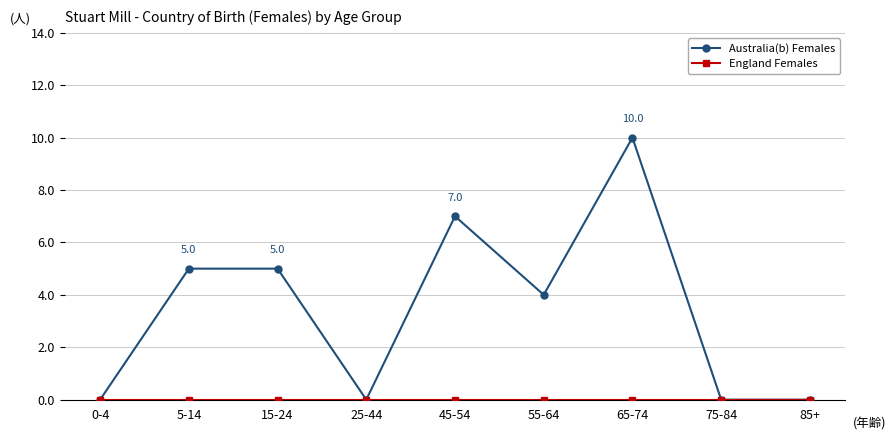

What is the greatest value displayed?

10